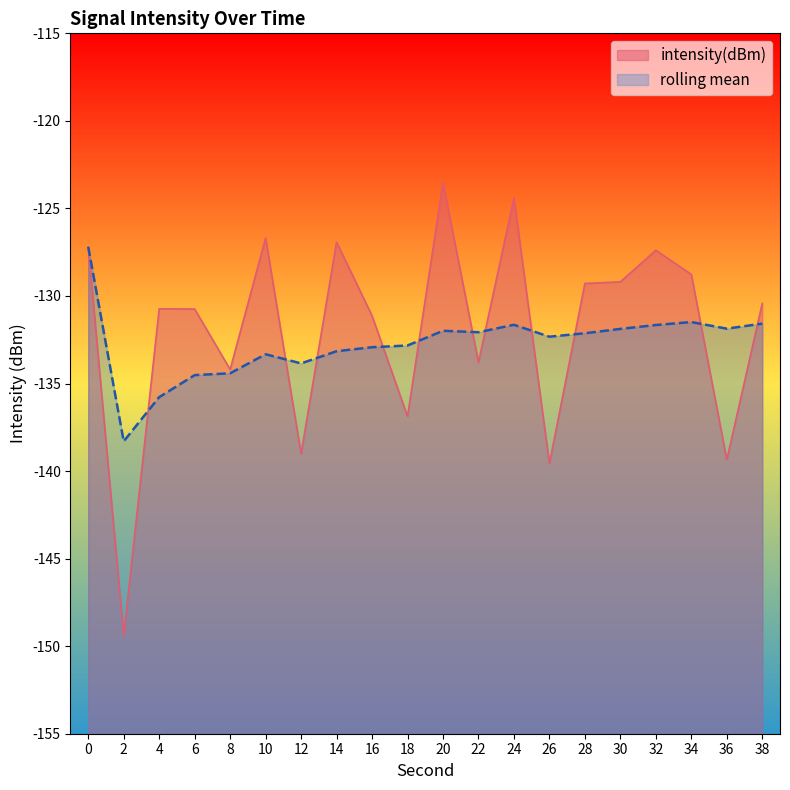

After their last crossing, which series has the higher values: intensity(dBm) or rolling_mean?

intensity(dBm)